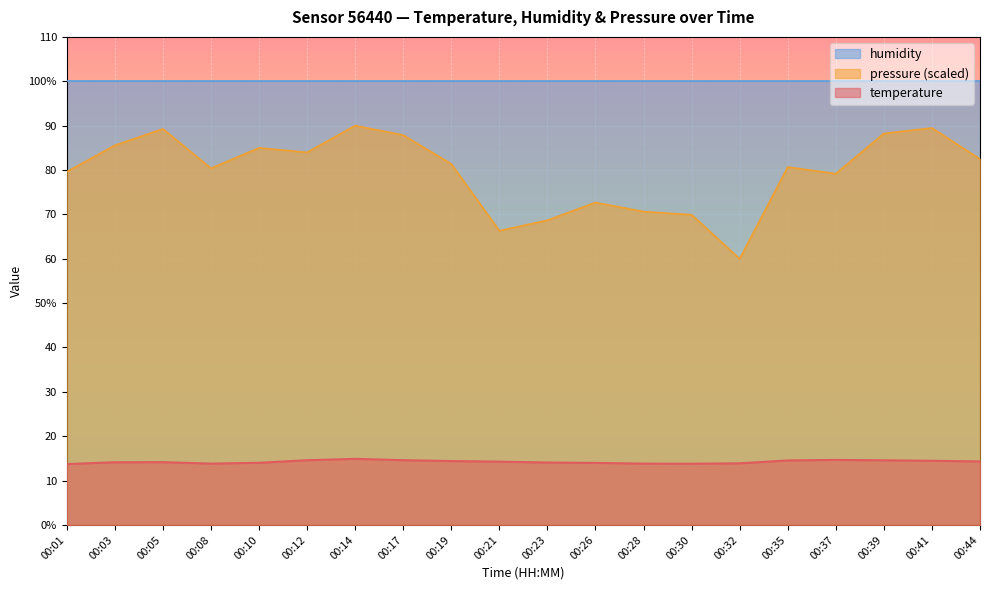

How many data points in pressure_norm are above 81?

10